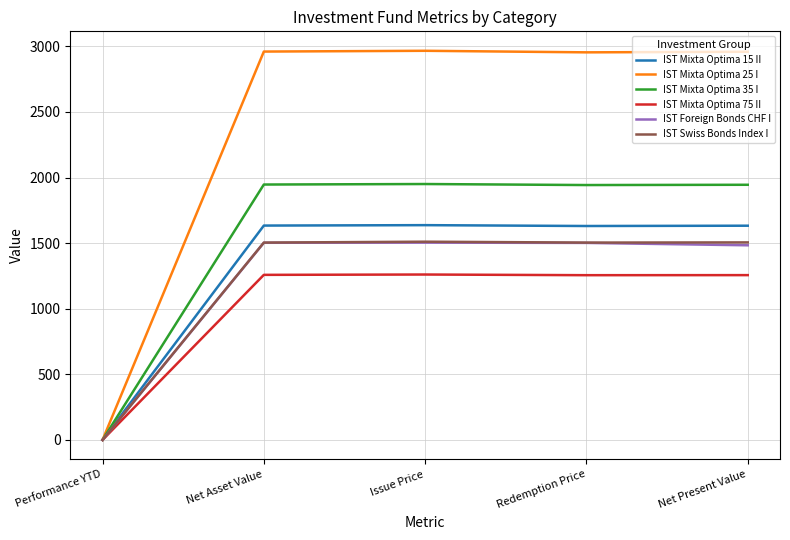

What is the total value across all series at Redemption Price?

10788.7